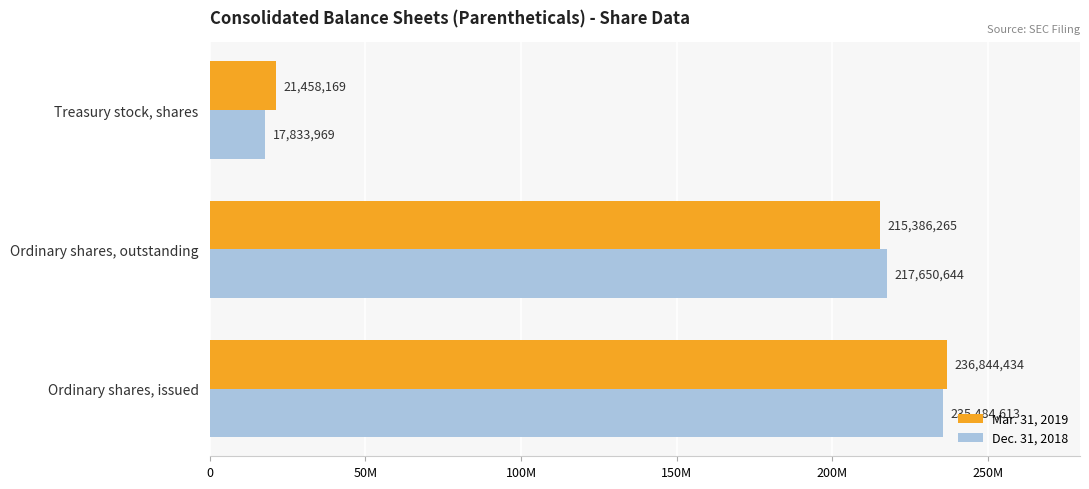

Which series has the widest spread of values?

Dec. 31, 2018